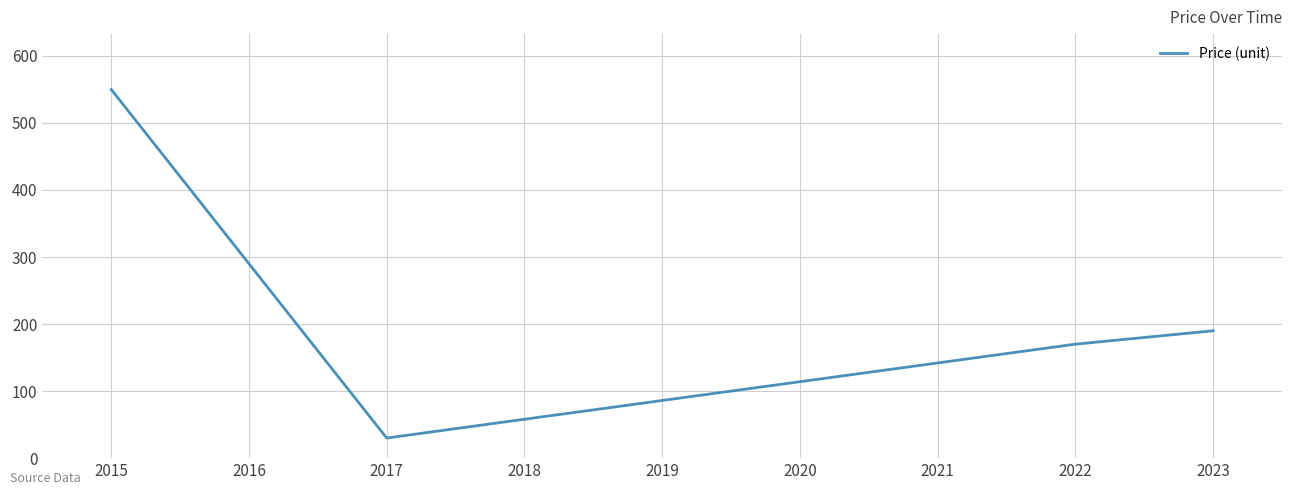

Does the chart display data point markers on the line(s)?

No